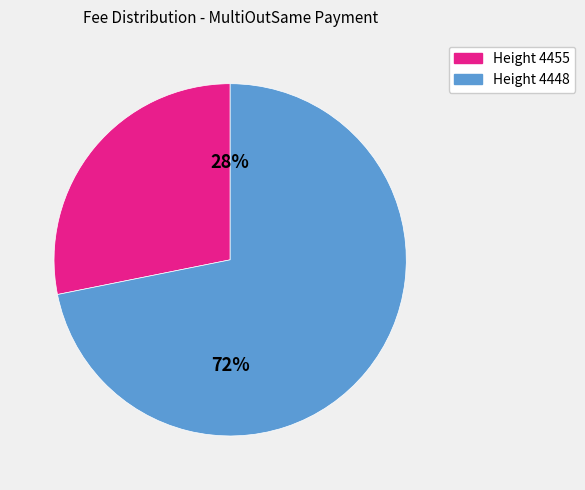

Does any single category account for the majority?

Yes